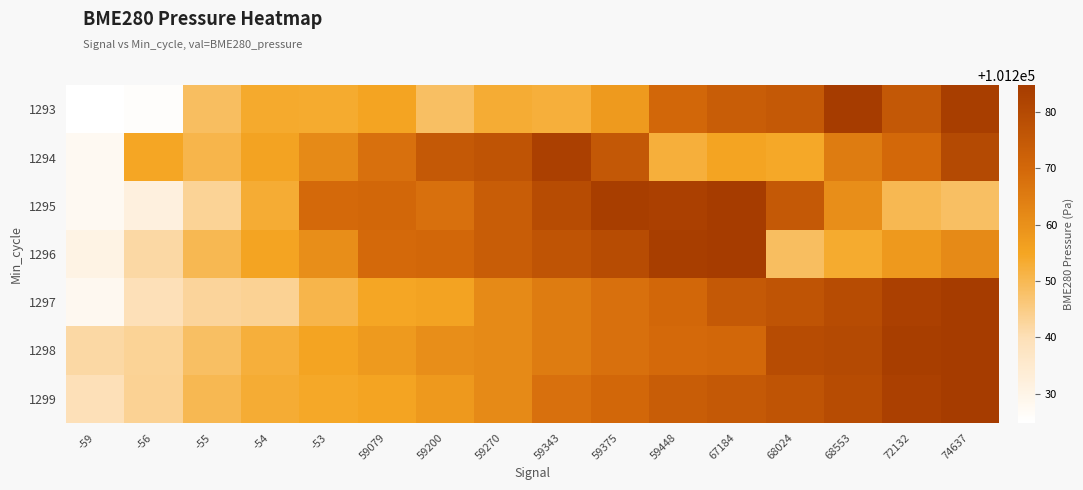

Which label corresponds to the smallest value in the chart?

-59